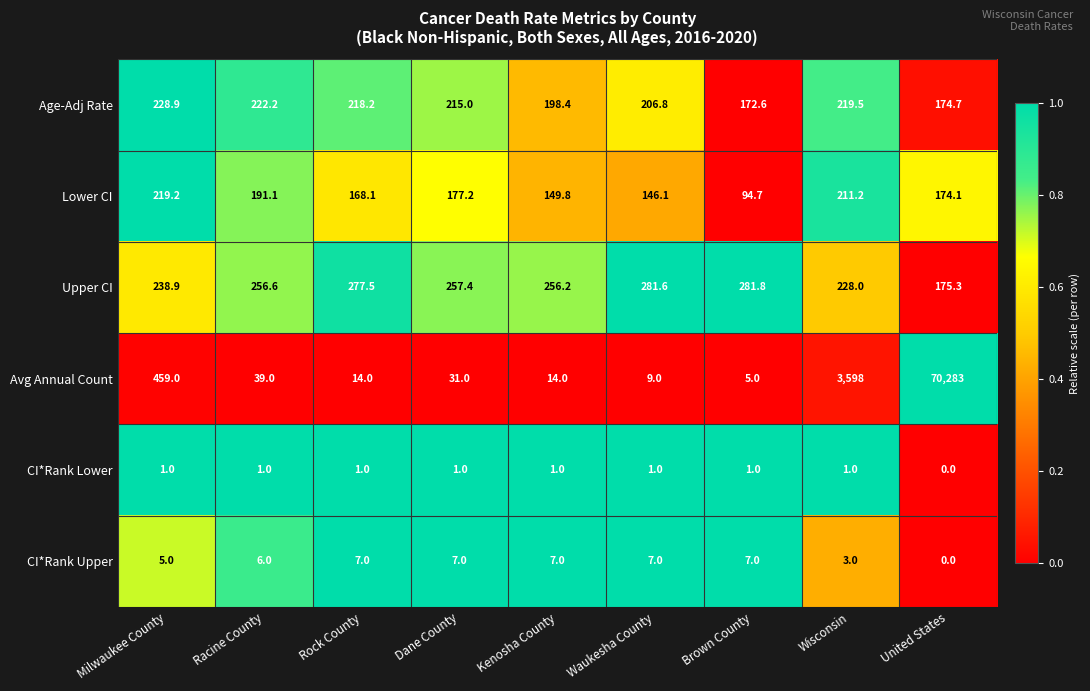

What is the spread (max minus min) of values at United States?

70283.0